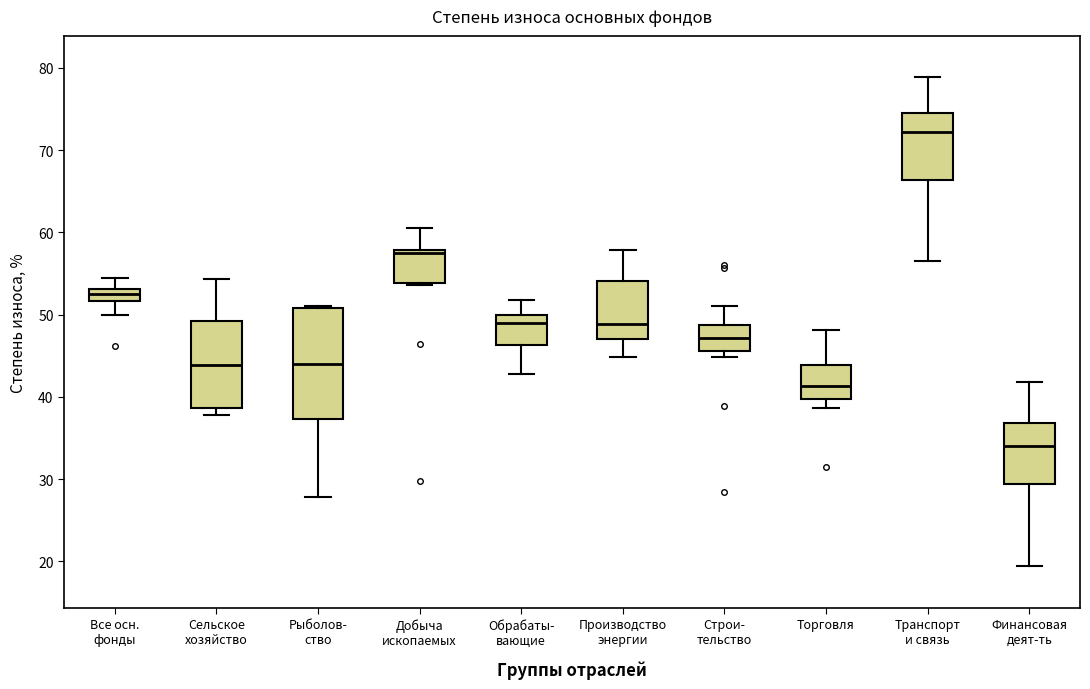

Which box's median line is the highest?

Транспорт и связь